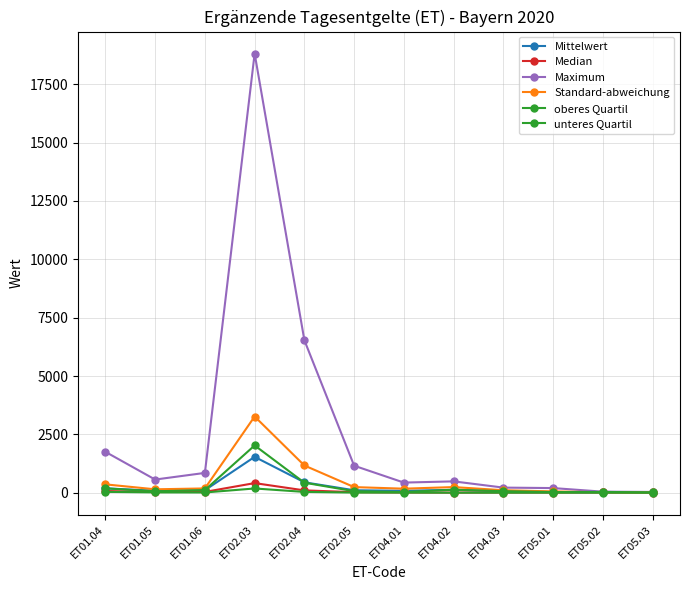

Is it true that Standard-abweichung equals 190.0 at ET04.03?

False